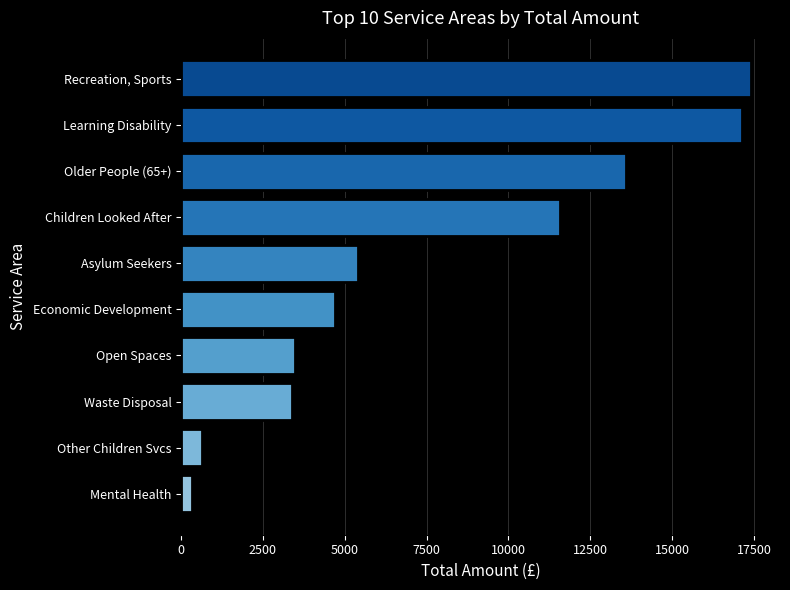

What is the difference between the second highest and second lowest values?

16490.2